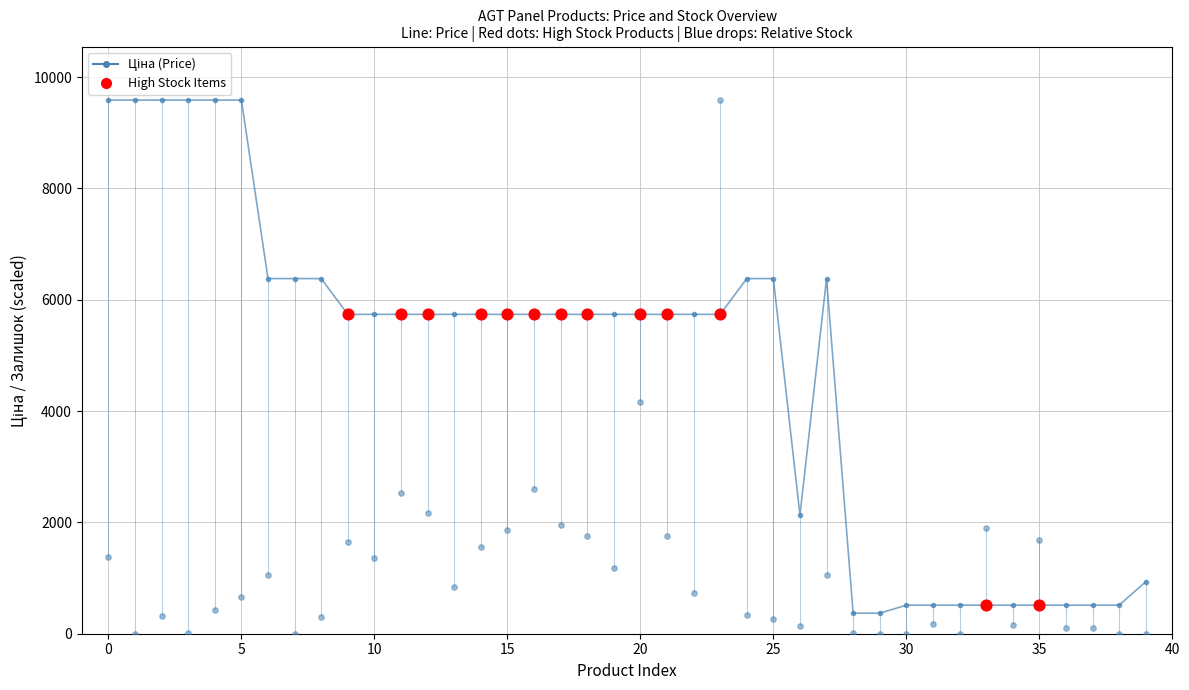

At how many categories does at least one series exceed 3679?

27